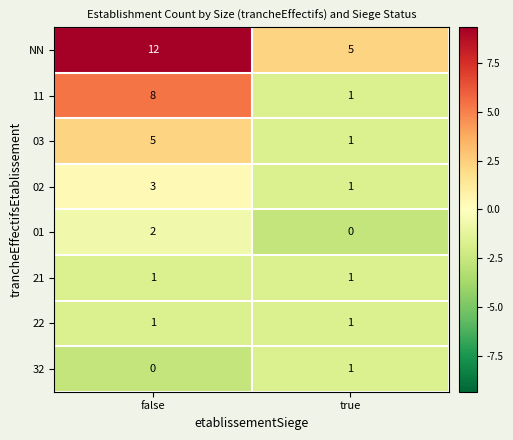

List the labels in order of 32 value, smallest first.

false, true